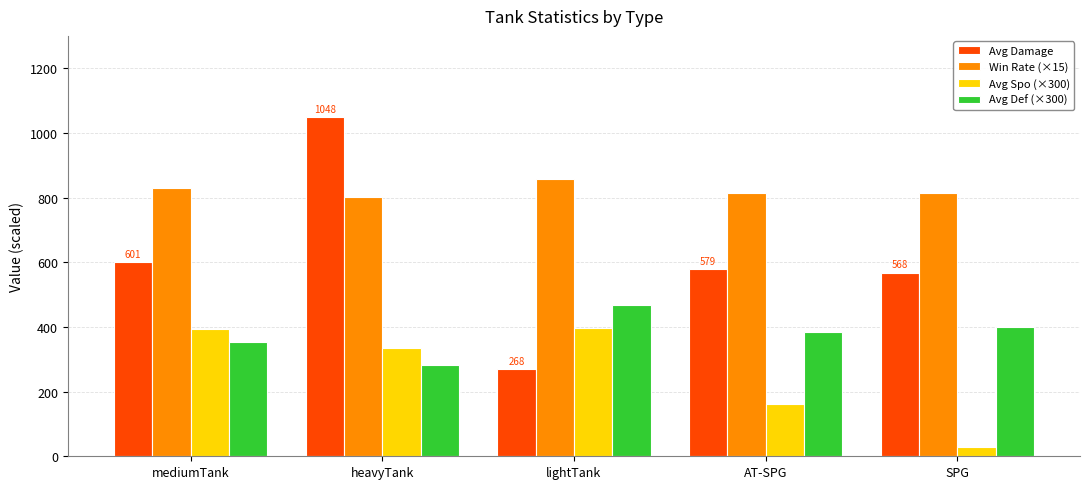

At which category does the chart reach its minimum across all series?

SPG